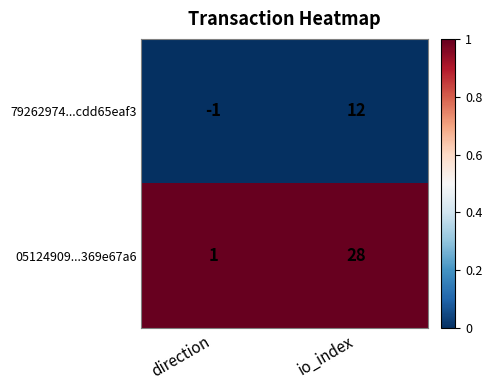

Read the 79262974...cdd65eaf3 value at io_index, to the nearest 5.

10